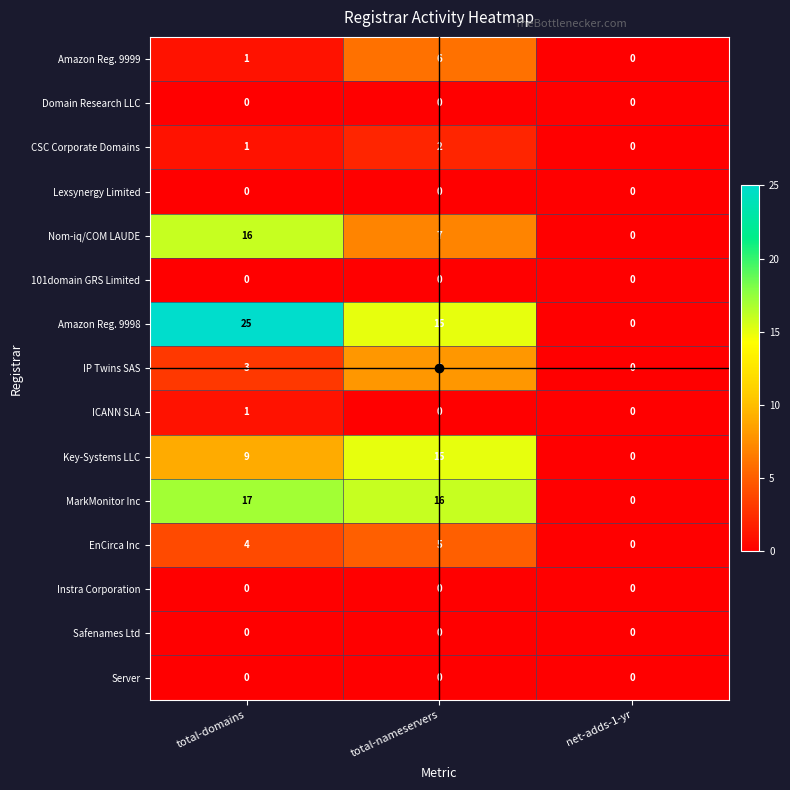

The MarkMonitor Inc series shows -10 at net-adds-1-yr. True or false?

False